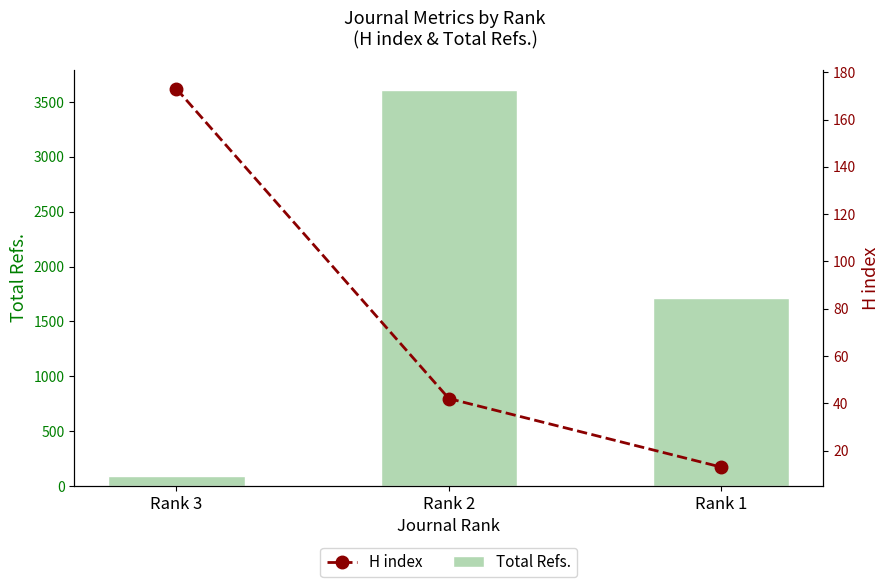

Is it true that H index equals 275 at Rank 3?

False